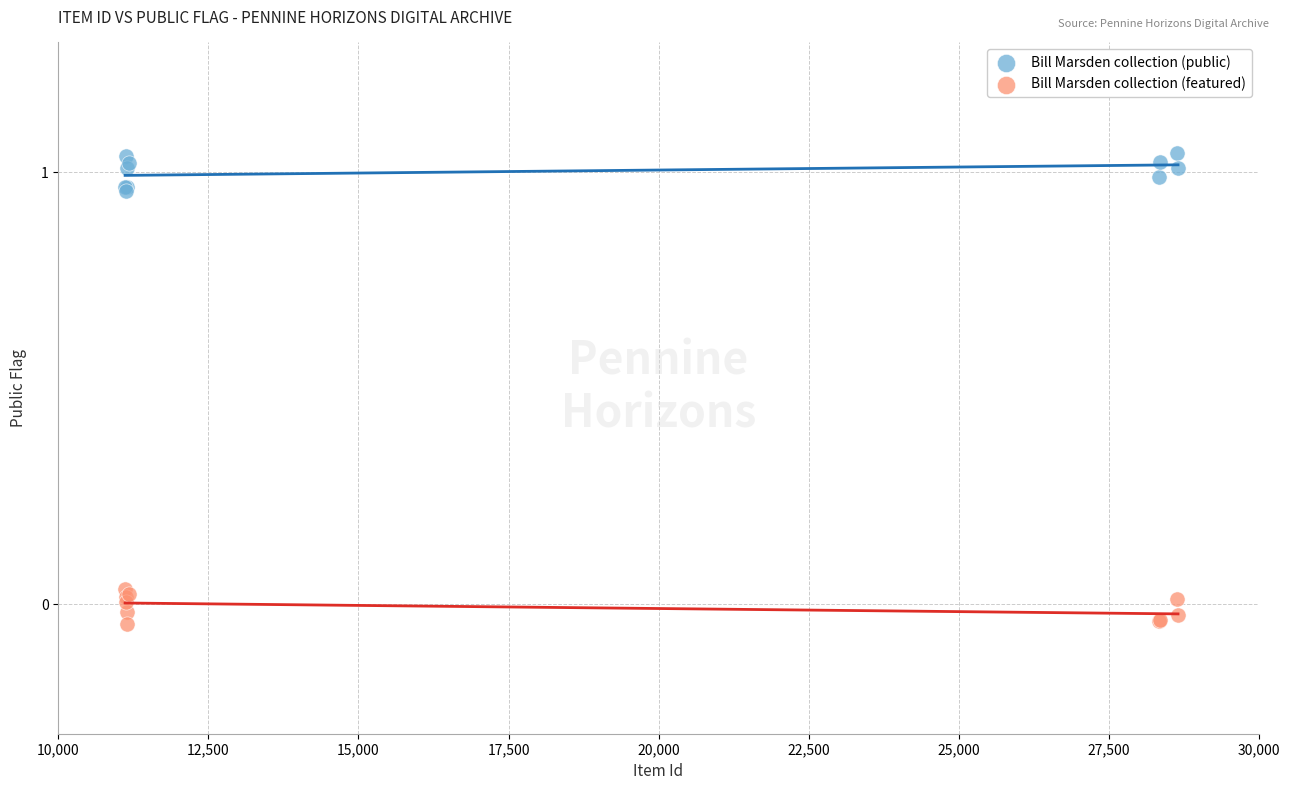

Which series contains the lowest Y value?

Bill Marsden collection (featured)